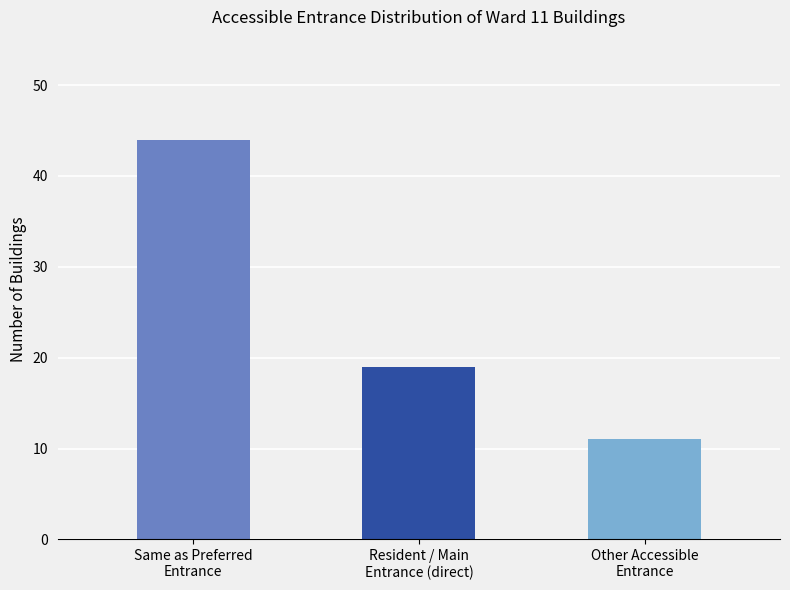

Reading left to right, extract all data points from this chart.

44	19	11